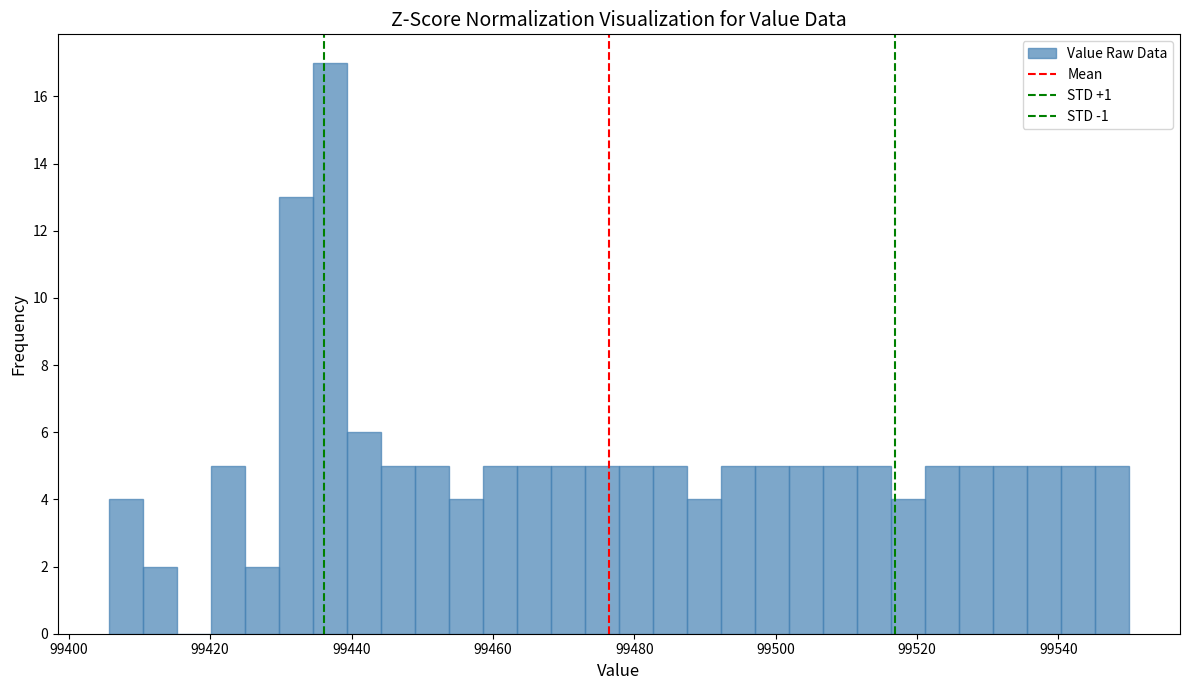

Read against the x-axis, roughly where is the centre of the tallest bar?

99436